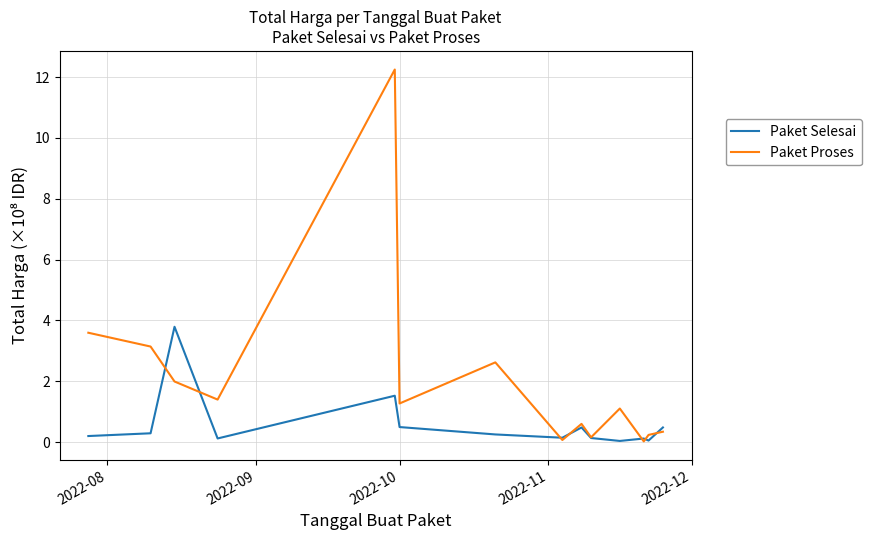

Which series has the largest total across all categories?

Paket Proses